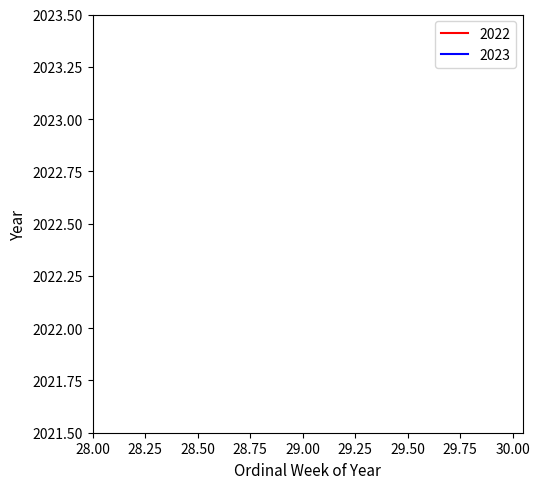

Count the number of data series in this chart.

2